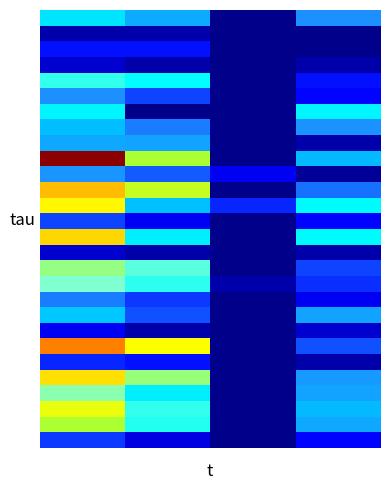

How many distinct data groups are displayed?

28